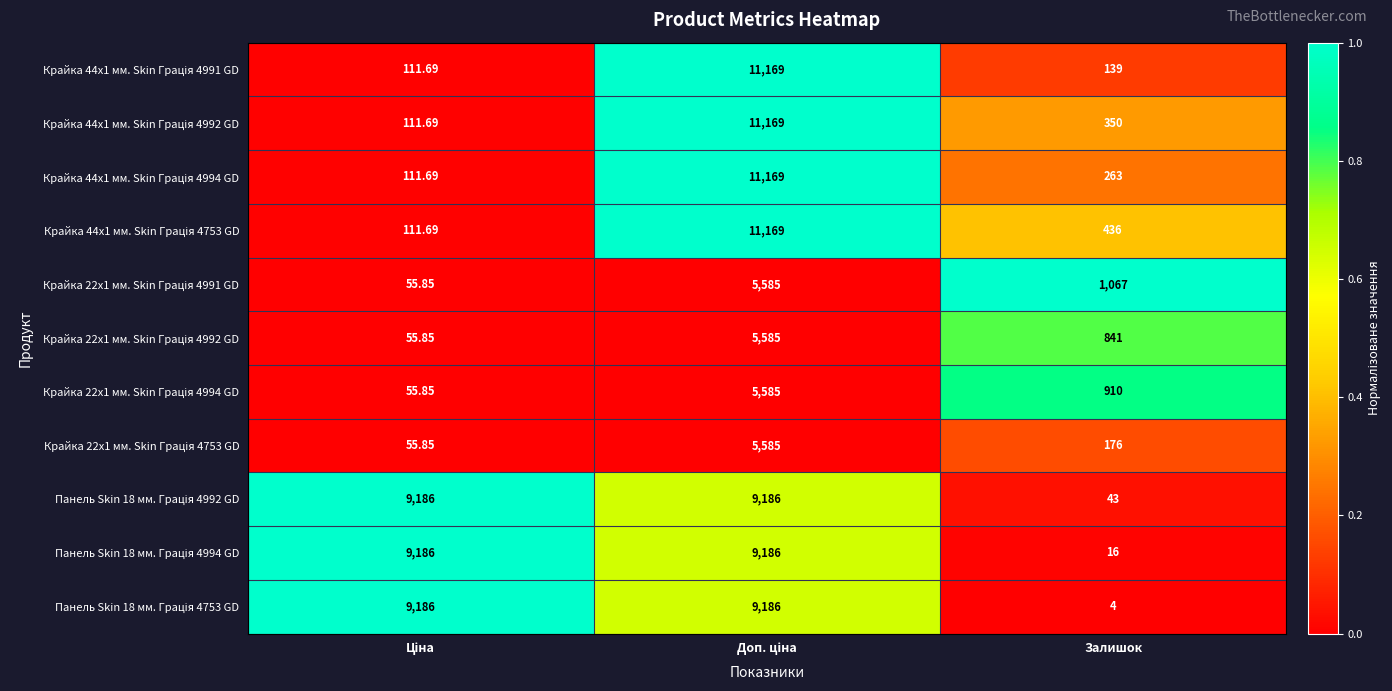

Count the number of data series in this chart.

11